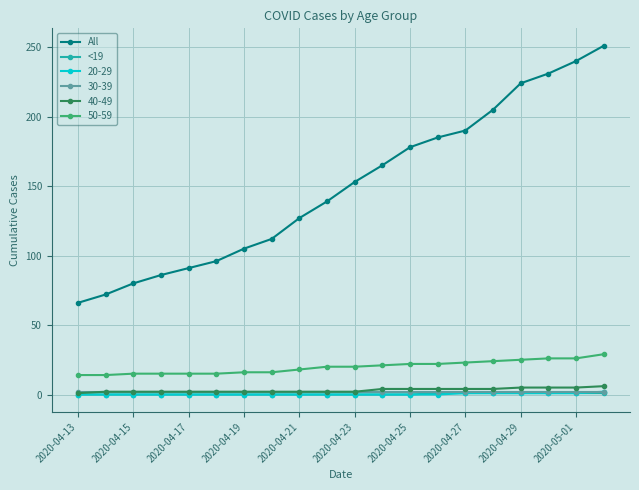

What is the lowest value of the 50-59 series?

14